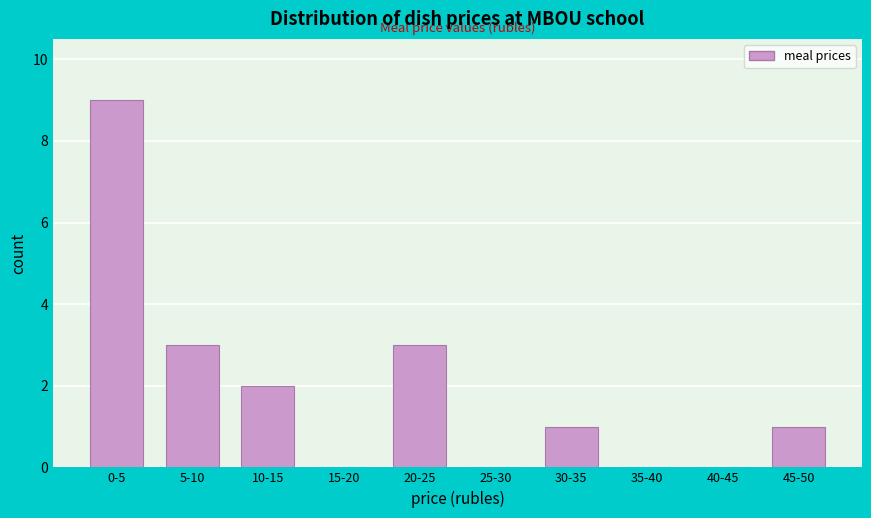

Reading left to right, list all the values displayed in this chart.

0-5=9	5-10=3	10-15=2	15-20=0	20-25=3	25-30=0	30-35=1	35-40=0	40-45=0	45-50=1